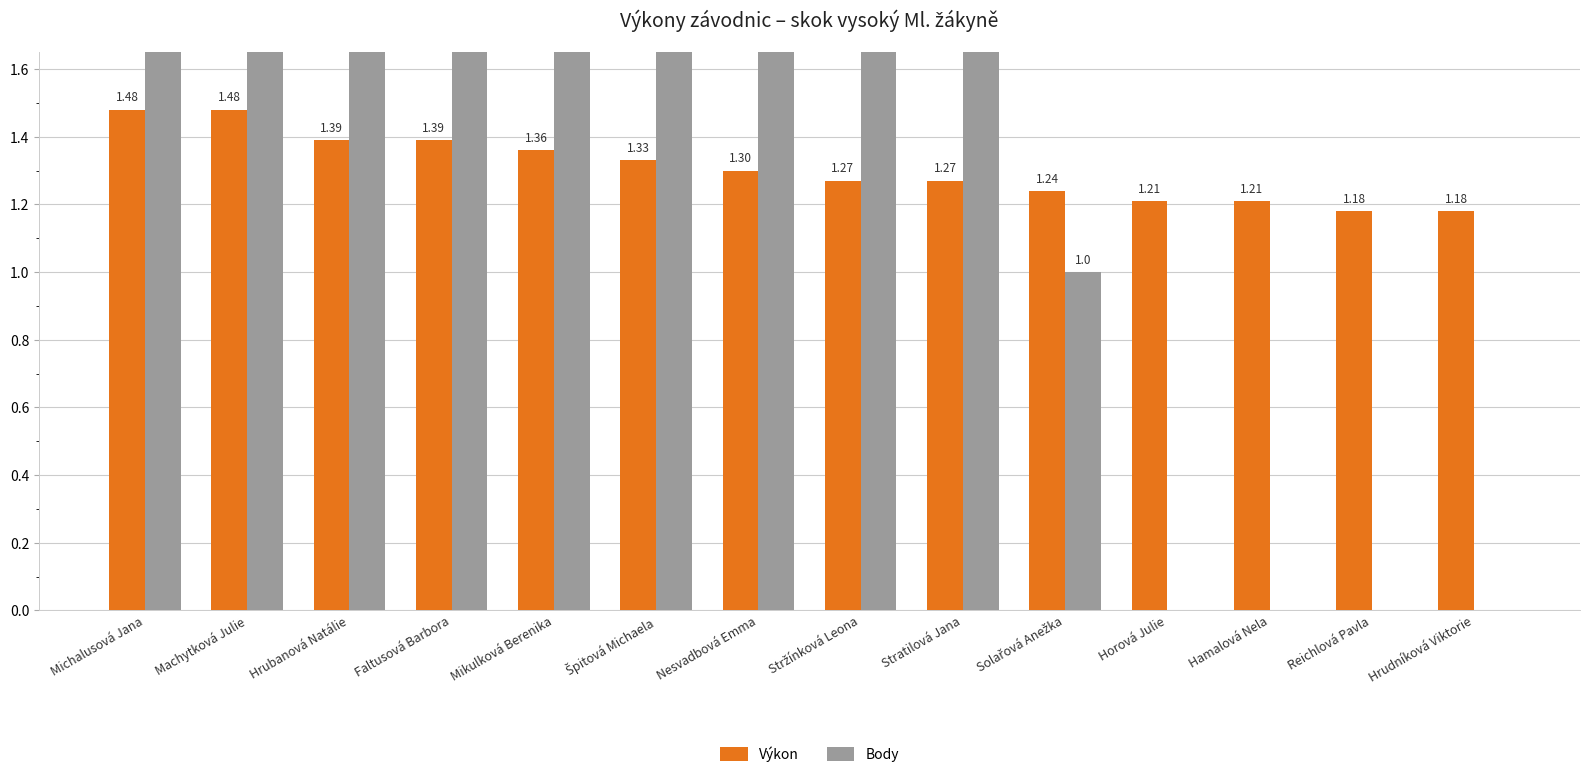

Rank the series by their average value, from highest to lowest.

Body, Výkon